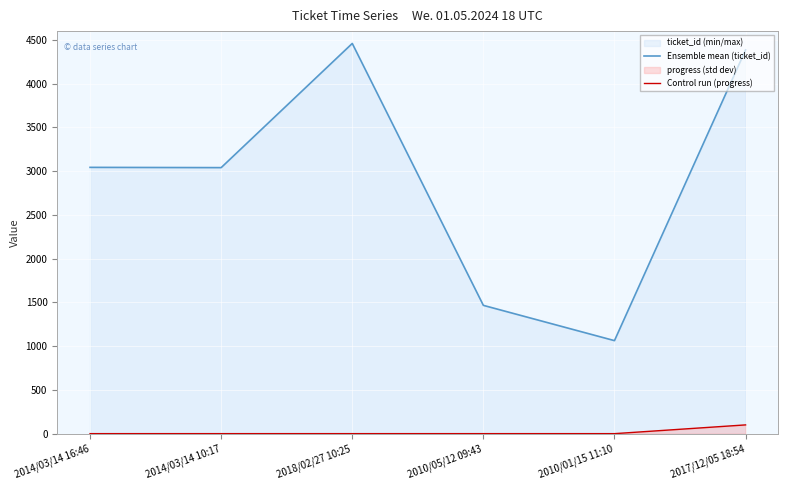

Reading left to right, transcribe all the data shown in this chart.

Ensemble mean (ticket_id): 2014/03/14 16:46=3043	2014/03/14 10:17=3040	2018/02/27 10:25=4459	2010/05/12 09:43=1466	2010/01/15 11:10=1063	2017/12/05 18:54=4385
Control run (progress): 2014/03/14 16:46=0	2014/03/14 10:17=0	2018/02/27 10:25=0	2010/05/12 09:43=0	2010/01/15 11:10=0	2017/12/05 18:54=100